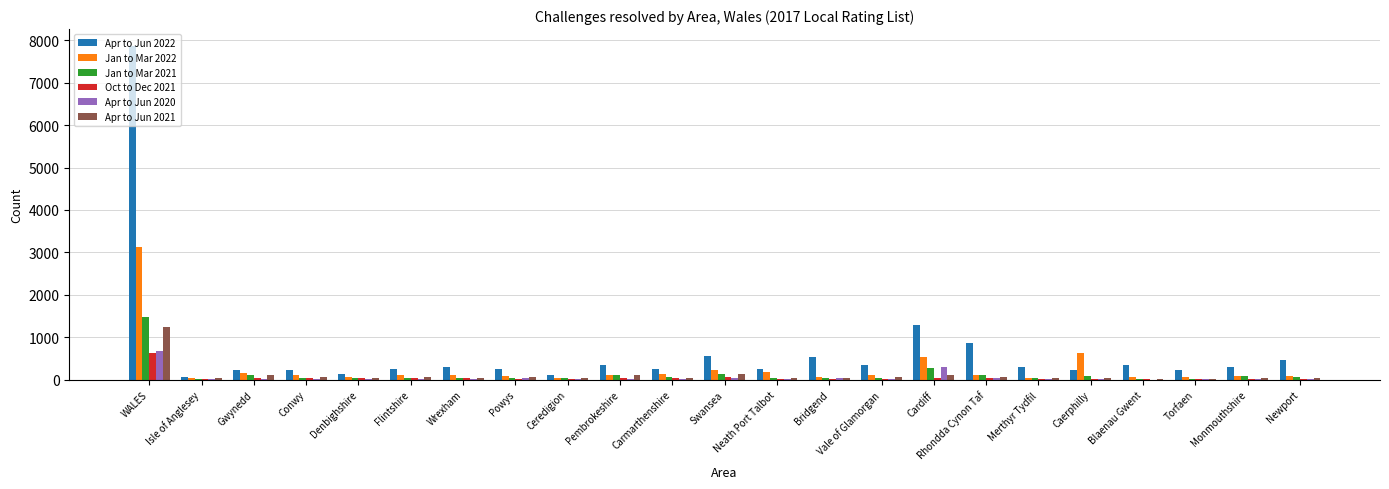

What is the average value of the Apr to Jun 2022 series?

686